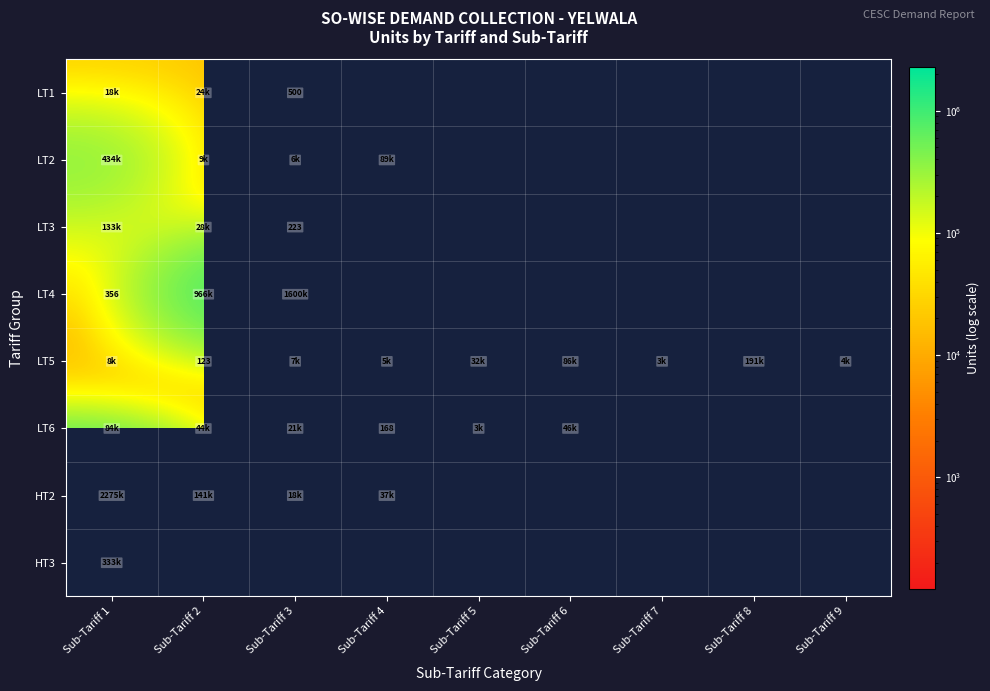

The LT6 series shows 168 at Sub-Tariff 4. True or false?

True